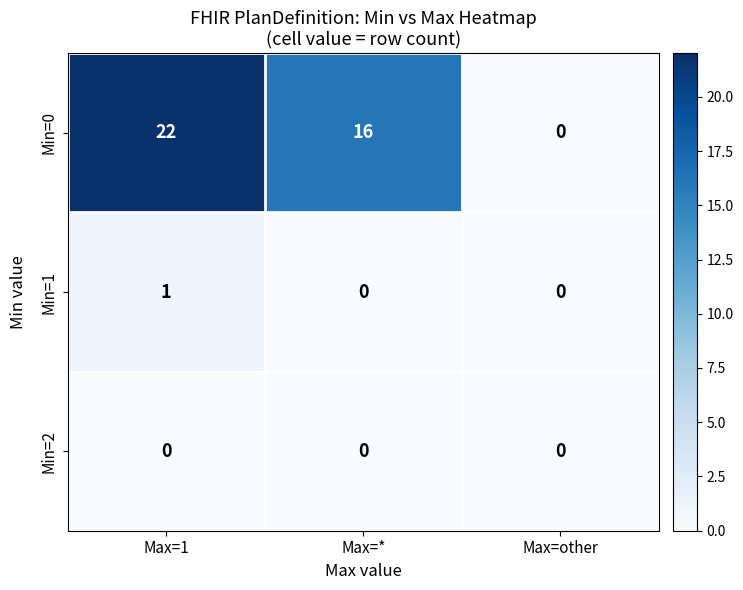

What is the sum of all Min=0 values?

38